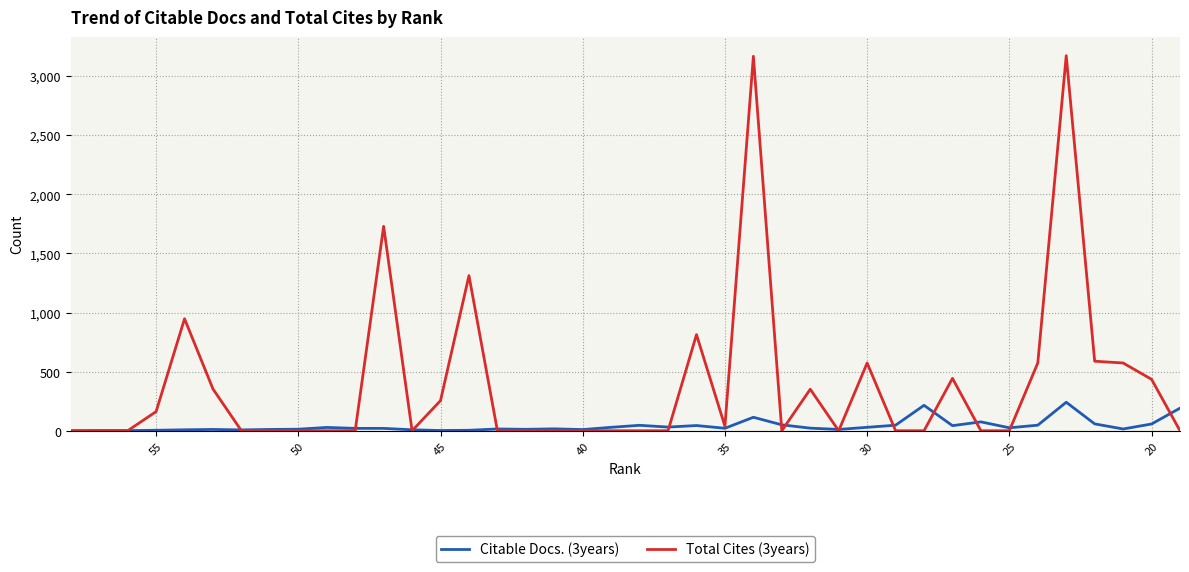

At which category does Citable Docs. (3years) reach its first local valley?

45